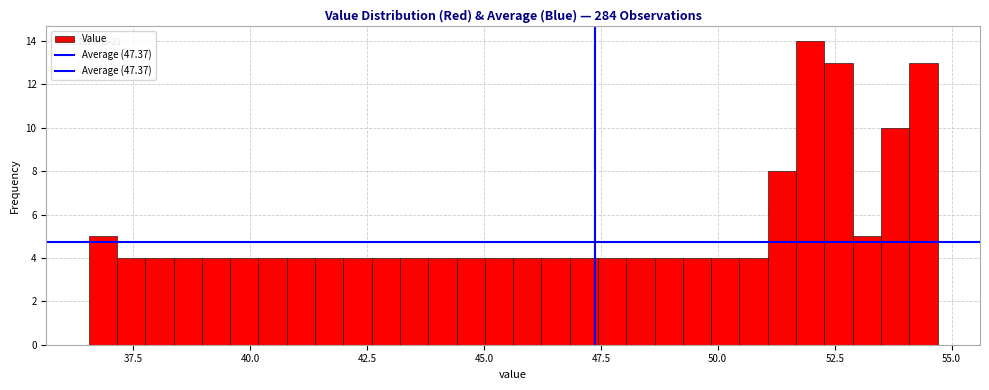

Read against the x-axis, roughly where is the centre of the tallest bar?

52.0